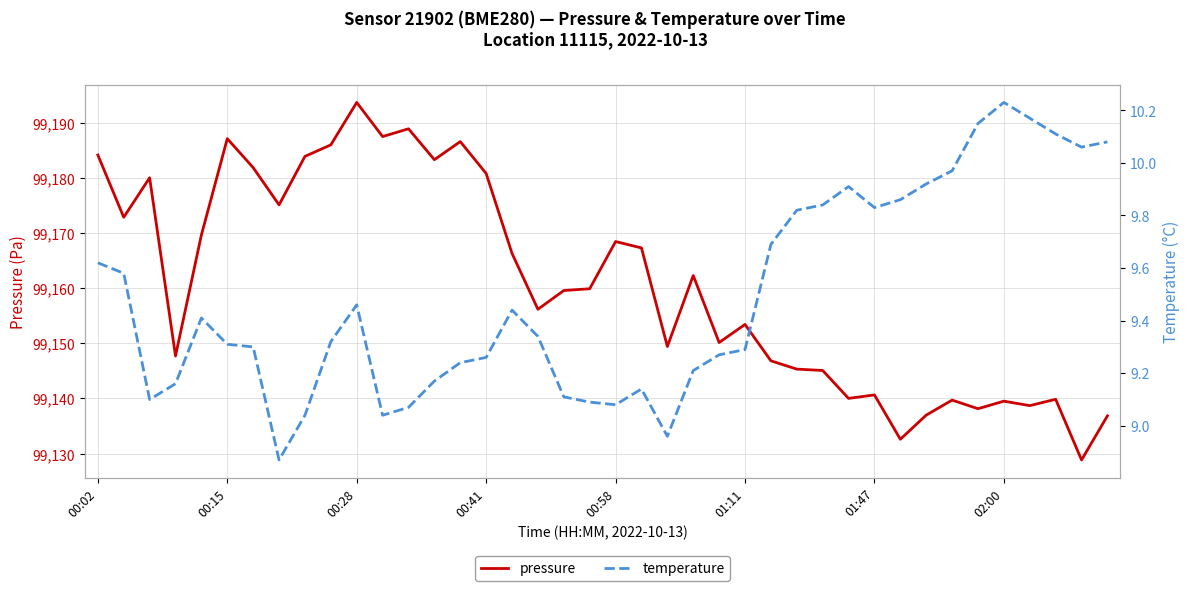

The value of pressure at 00:02 is 49674.1. True or false?

False